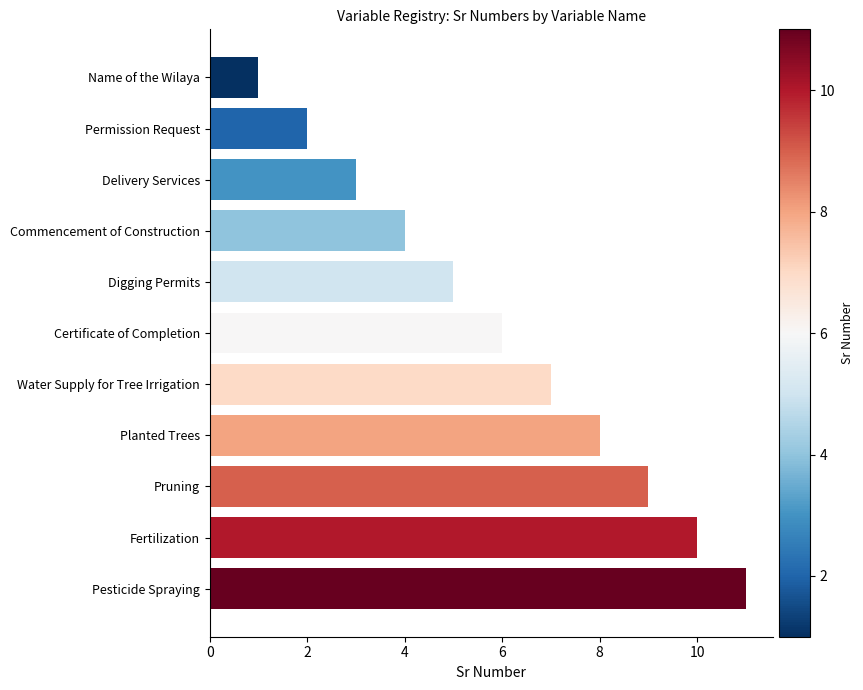

What is the label of the 11th bar from the top?

Pesticide Spraying